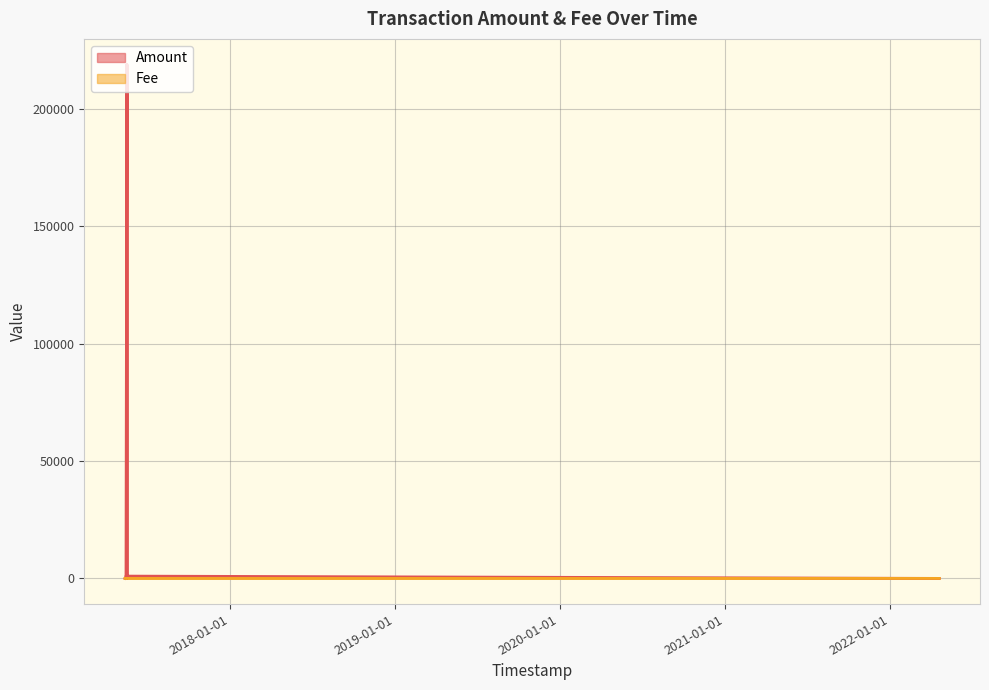

What is the average value of the Fee series?

2.8